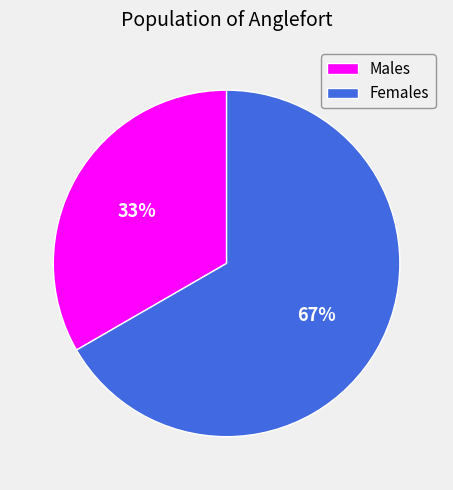

Does any single category account for the majority?

Yes